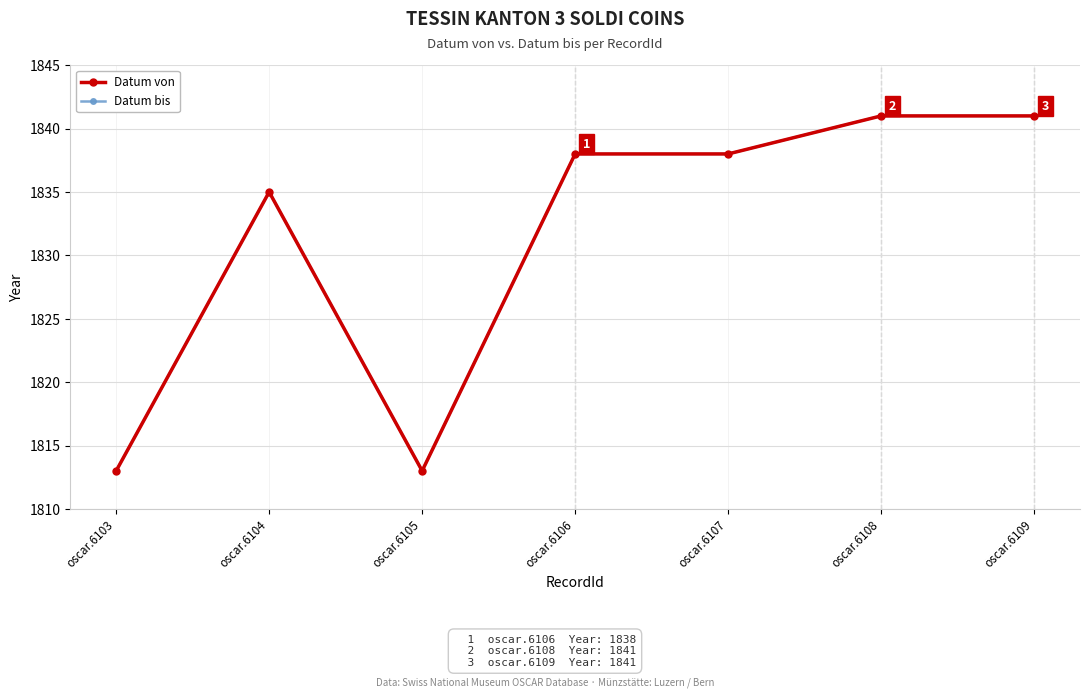

Where is the first local maximum for Datum von?

oscar.6104